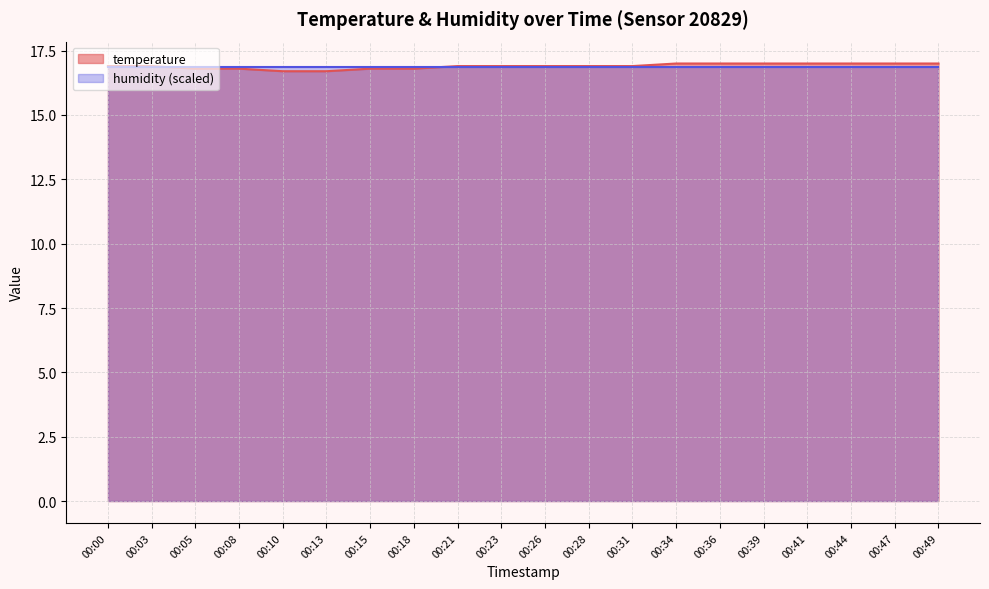

Which label corresponds to the smallest value in the chart?

00:10